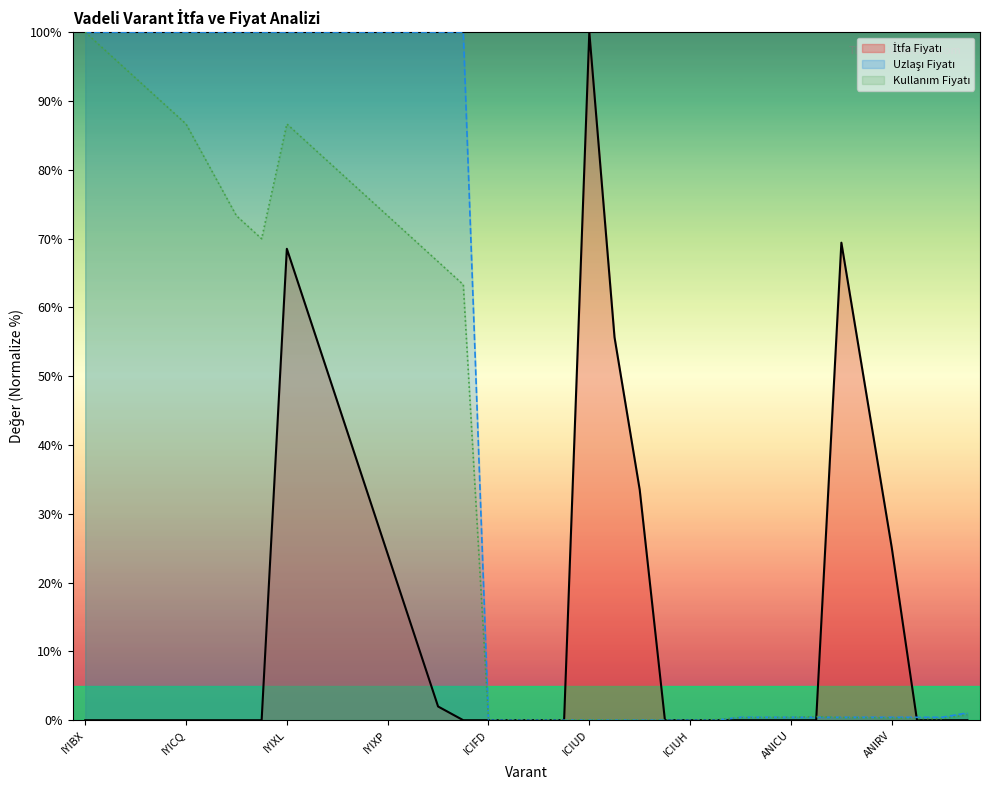

How many positive values does the İtfa Fiyatı series have?

13